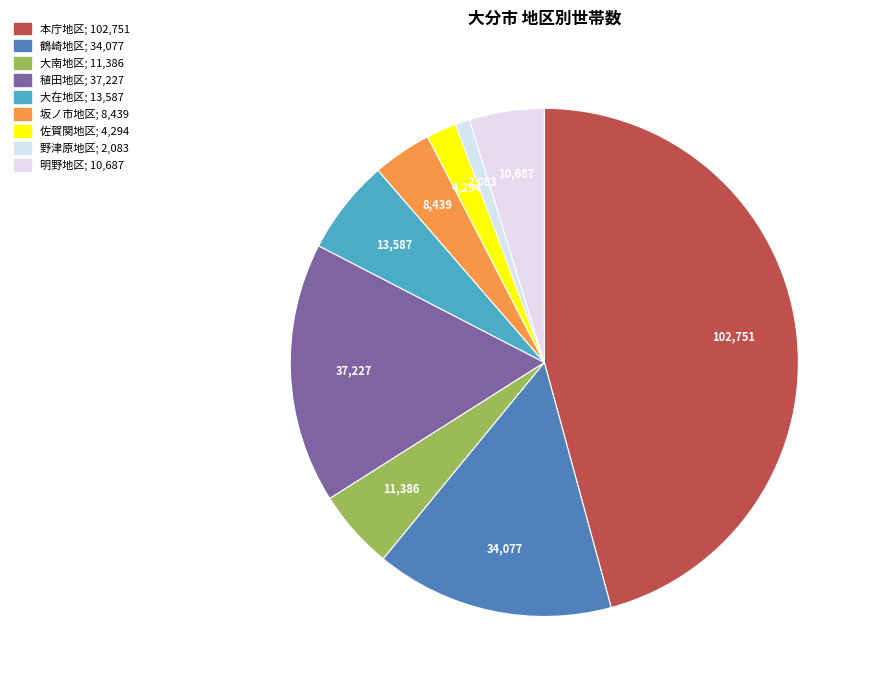

Combined, do 坂ノ市地区 and 明野地区 account for over 50%?

No